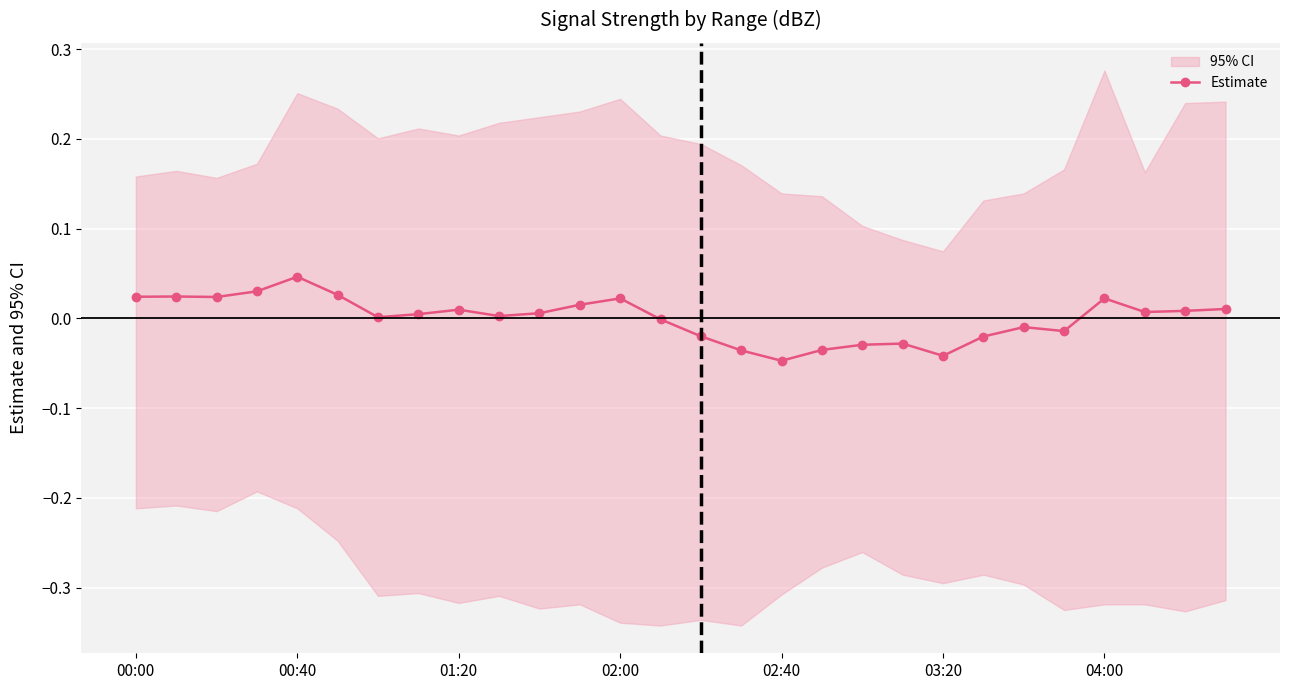

The chart shows a value of -0.0 at 14. True or false?

True